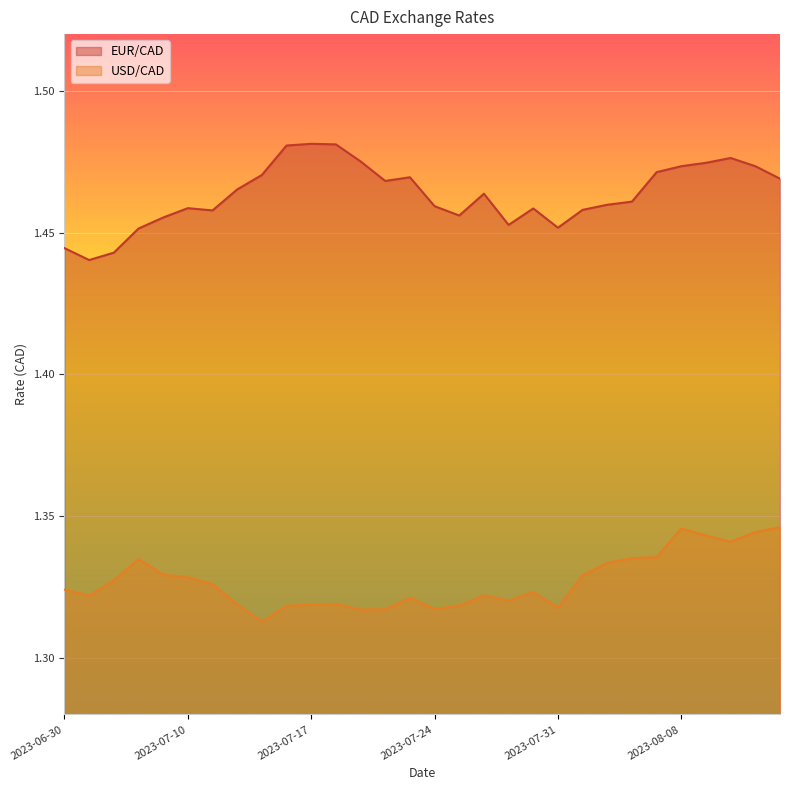

Which series changed the most between 2023-06-30 and 2023-07-14?

EUR/CAD